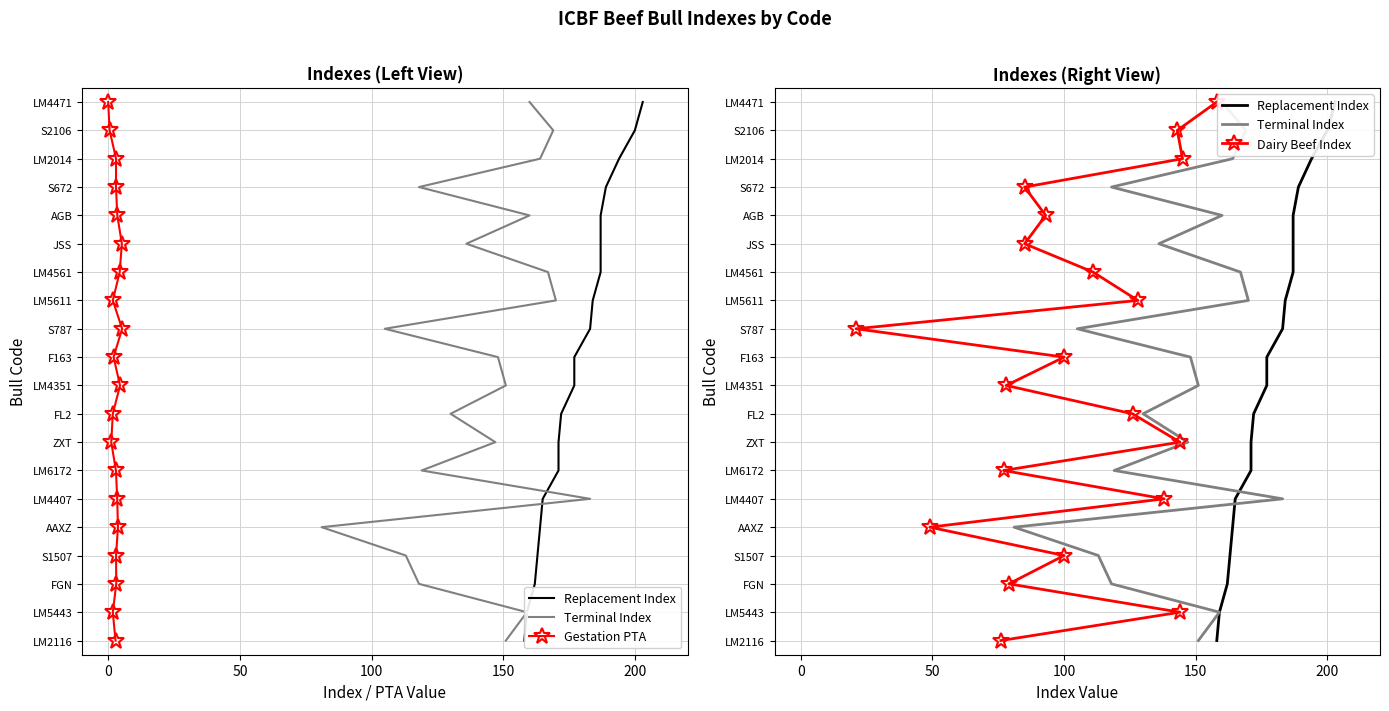

Is the value of Terminal Index at 250 greater than the value of Replacement Index at 19?

No